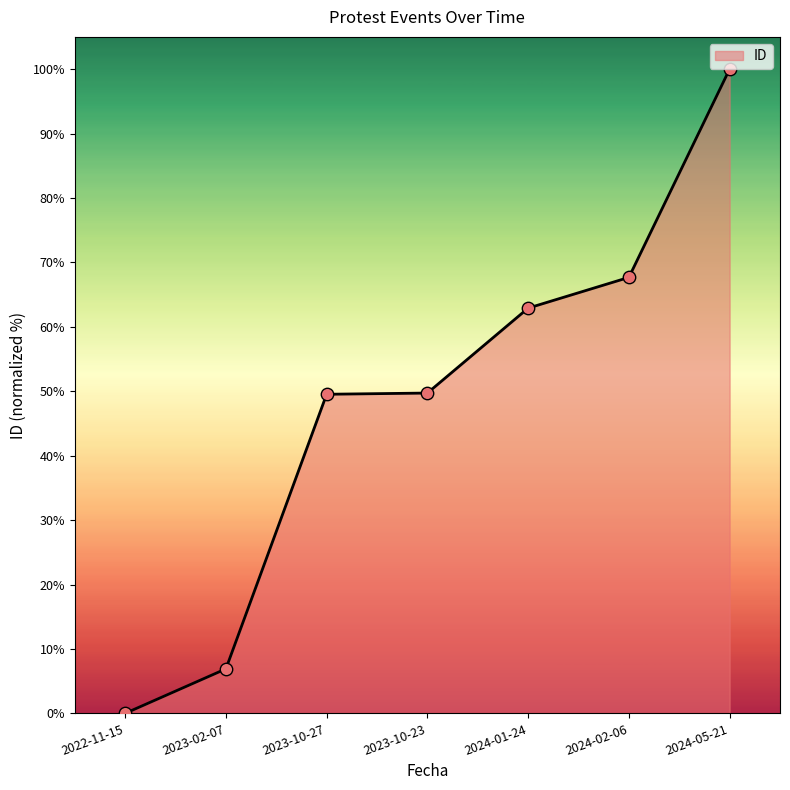

What is the ratio of the value at 2023-02-07 to the value at 2024-02-06?

0.1